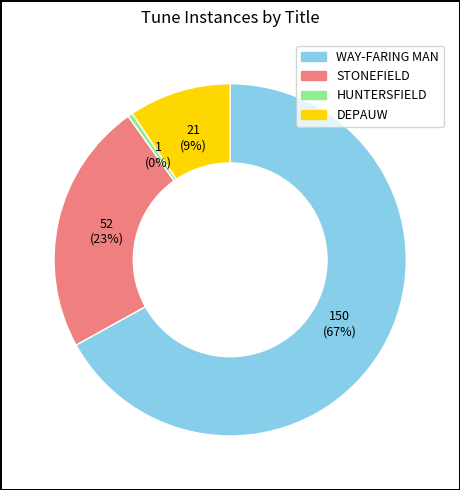

True or false: HUNTERSFIELD accounts for 6% of the total.

False